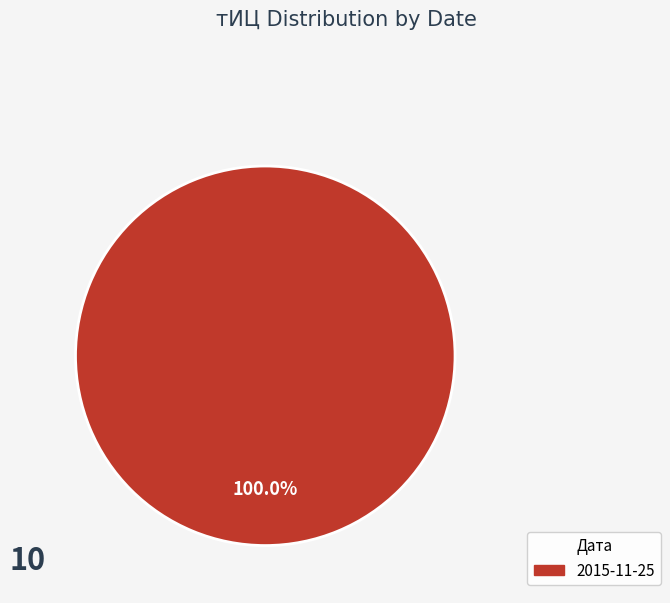

How many slices are in this pie chart?

1